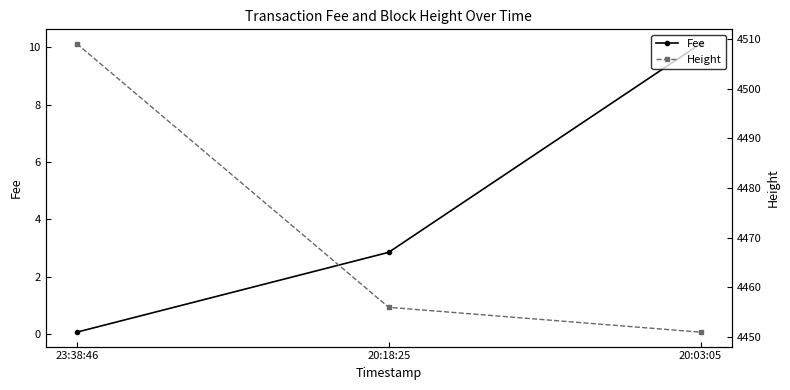

Reading left to right, transcribe all the data shown in this chart.

Fee: 0.1	2.9	10.1
Height: 4509.0	4456.0	4451.0